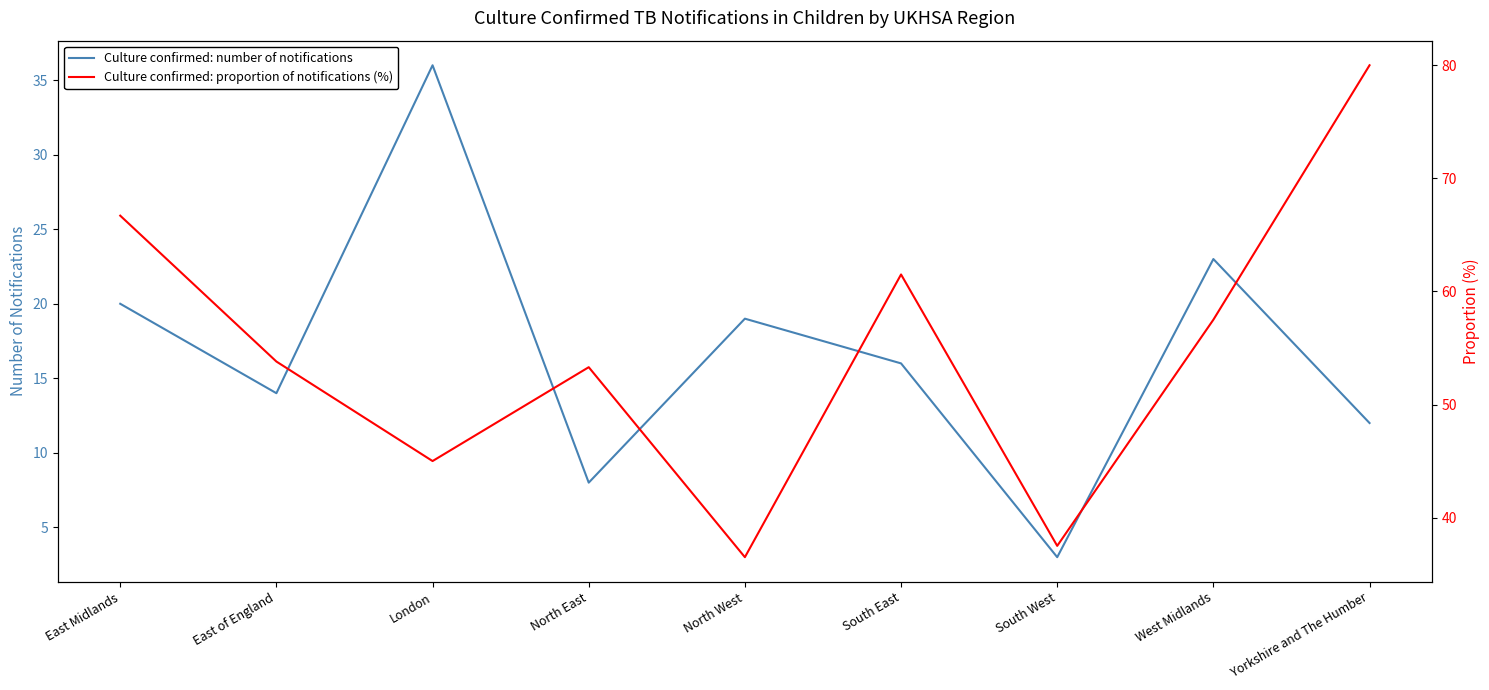

Is this an area chart (filled region under the line)?

No